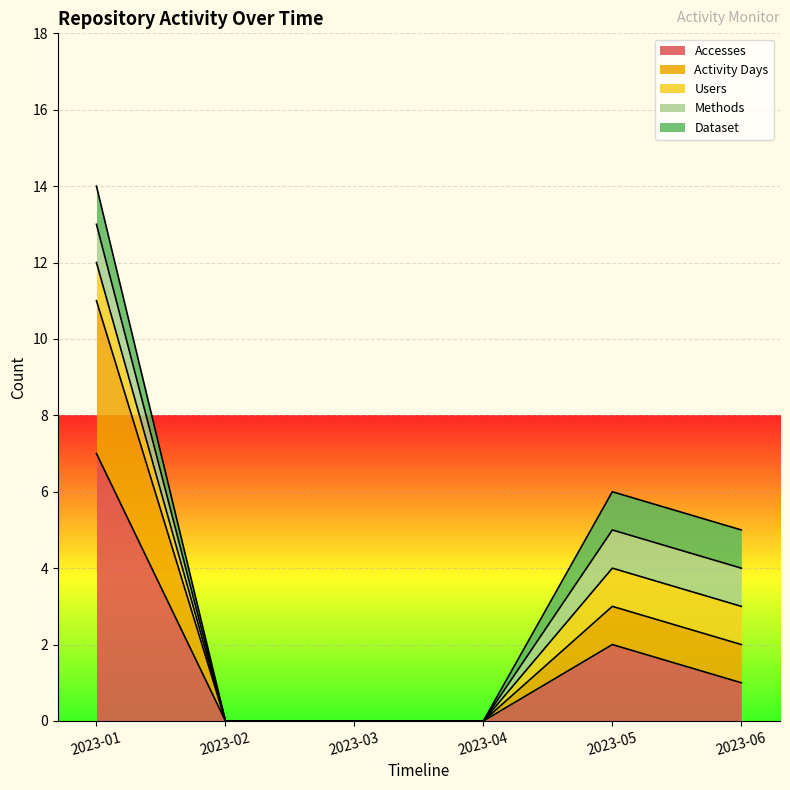

Between 2023-03 and 2023-01, which is larger?

2023-01